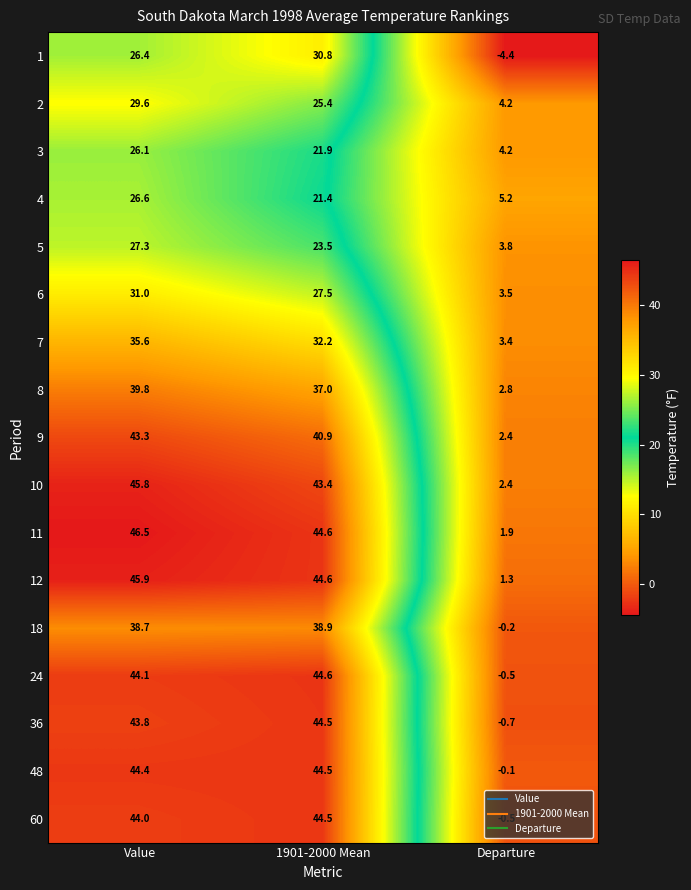

What is the spread (max minus min) of values at Departure?

9.6